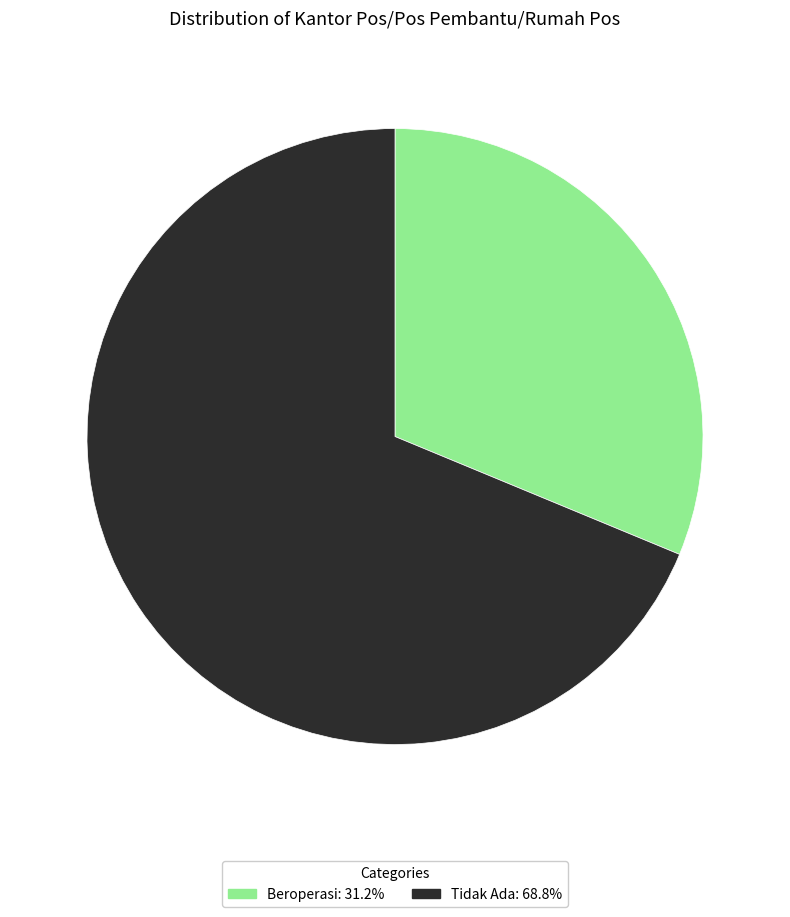

Is there a majority slice in this chart?

Yes